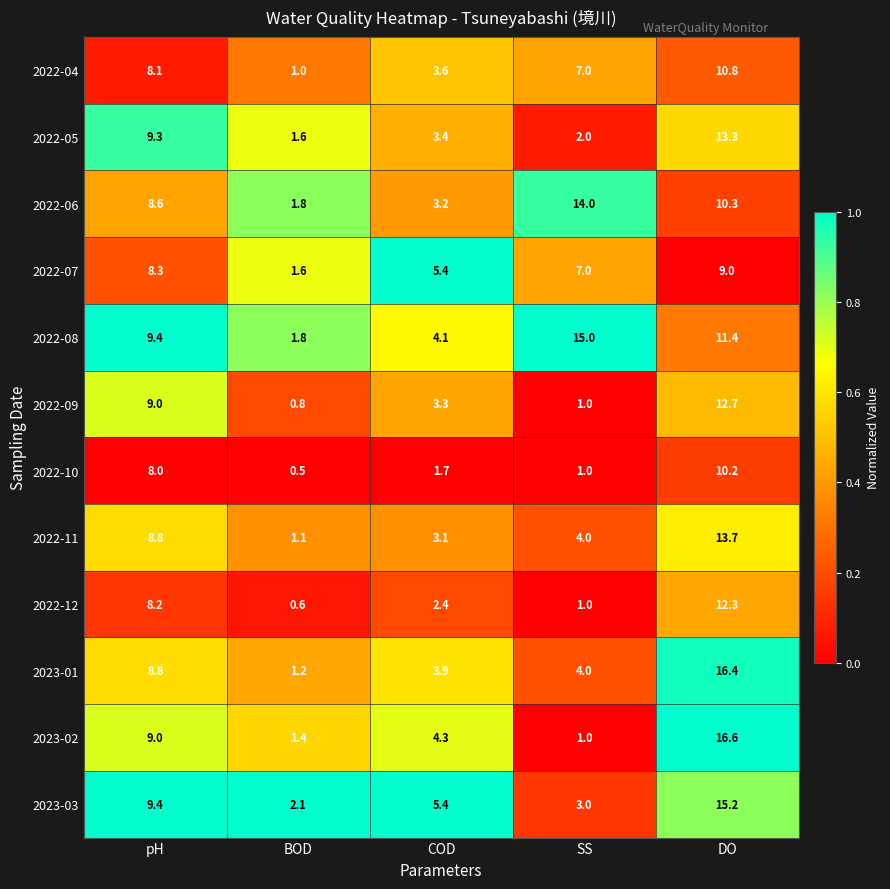

What is the total value across all series at COD?

43.8